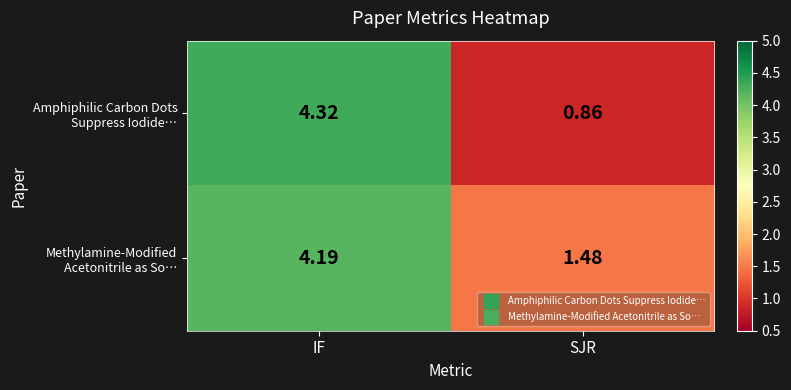

At which category does the chart reach its peak across all series?

IF